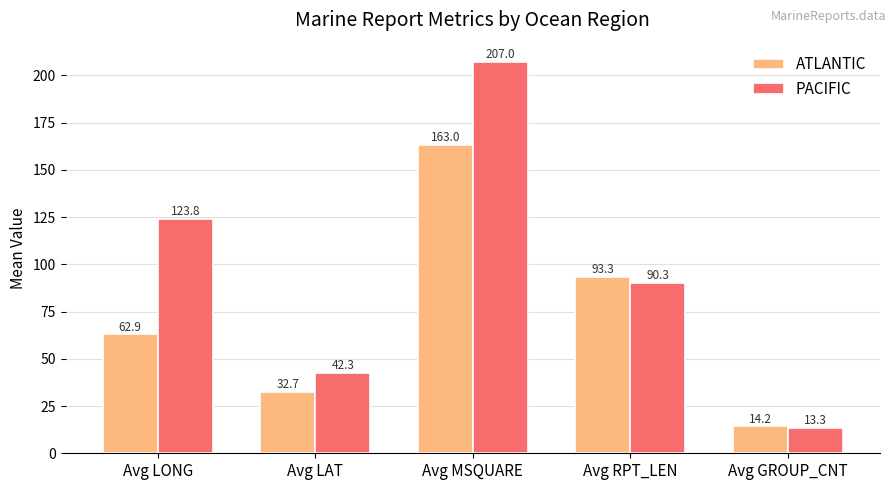

At how many categories does at least one series exceed 85?

3